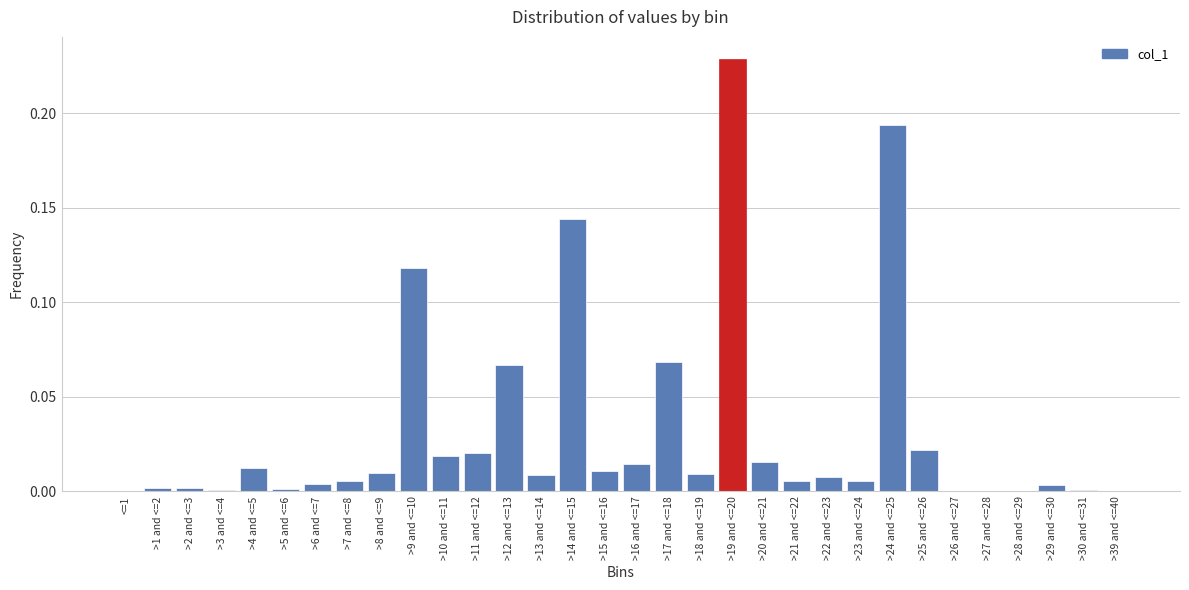

Which category has the highest value across all series?

>19 and <=20